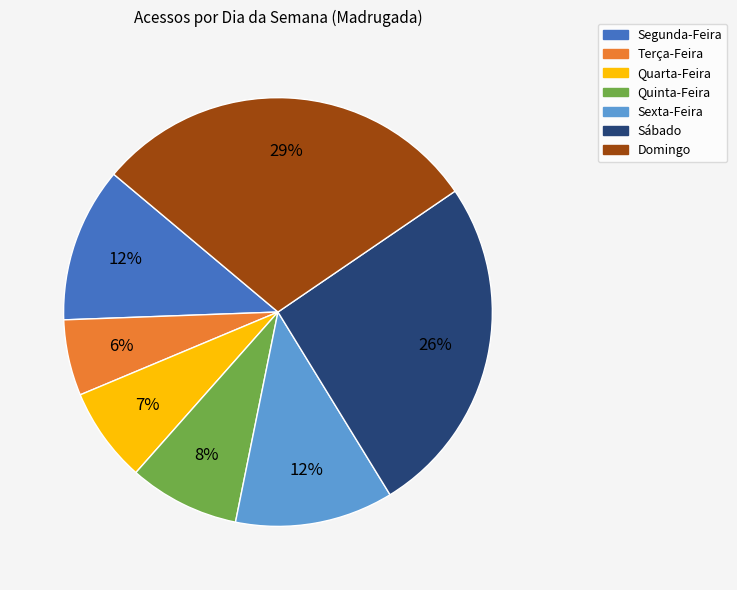

Between Quarta-Feira and Terça-Feira, which is larger?

Quarta-Feira